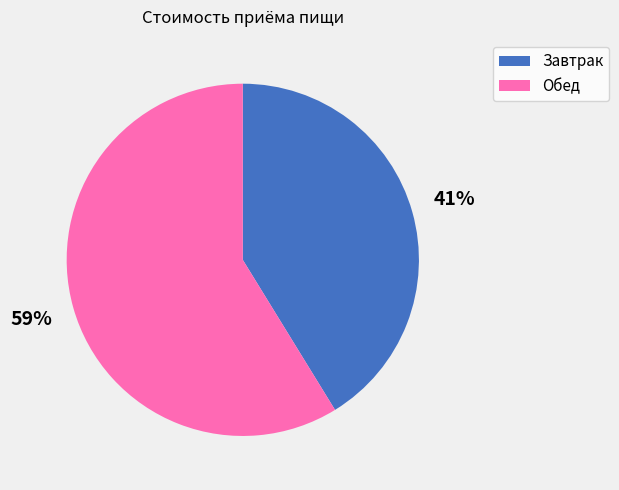

Which slice represents more than half of the pie?

Обед